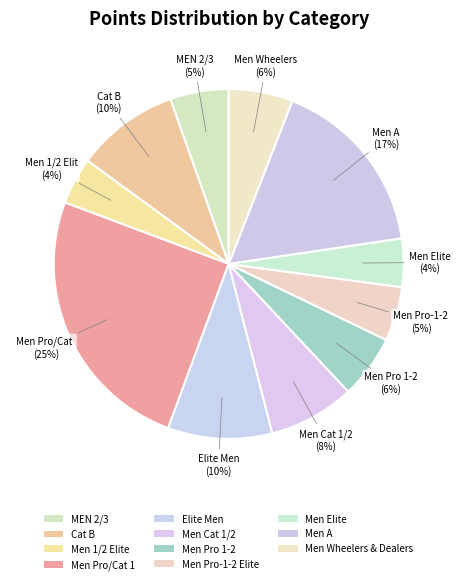

Is it true that Men Elite is 13% of the pie?

False